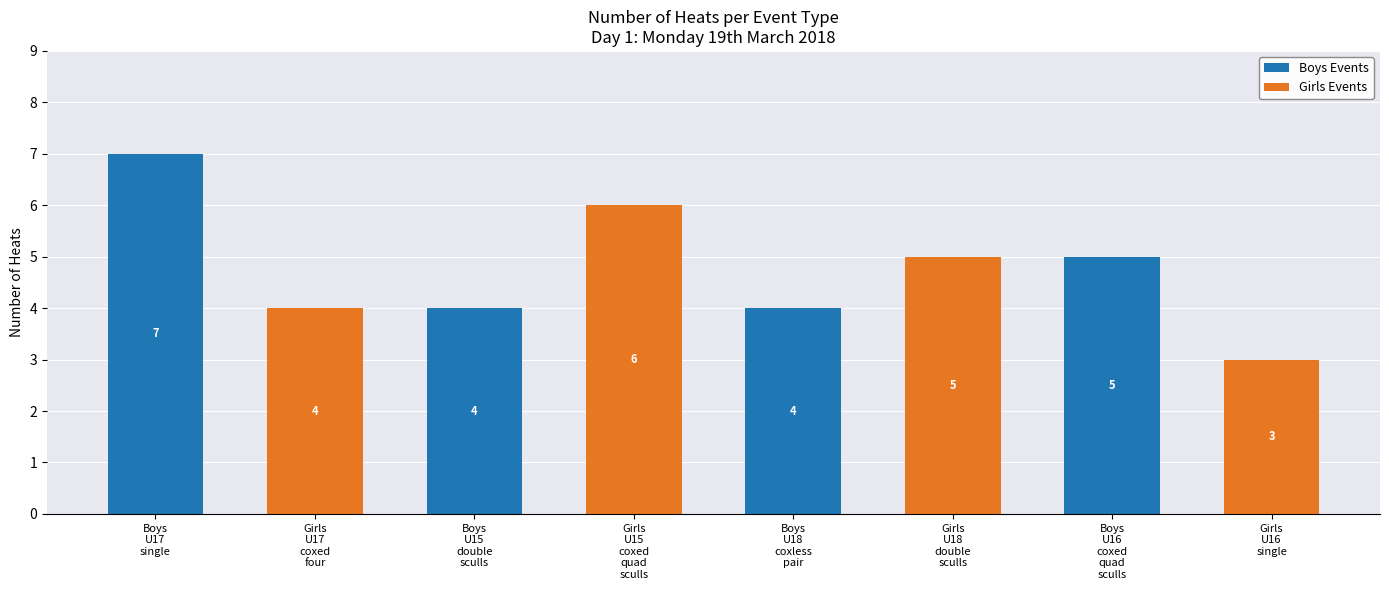

Does the chart contain stacked bars?

Yes